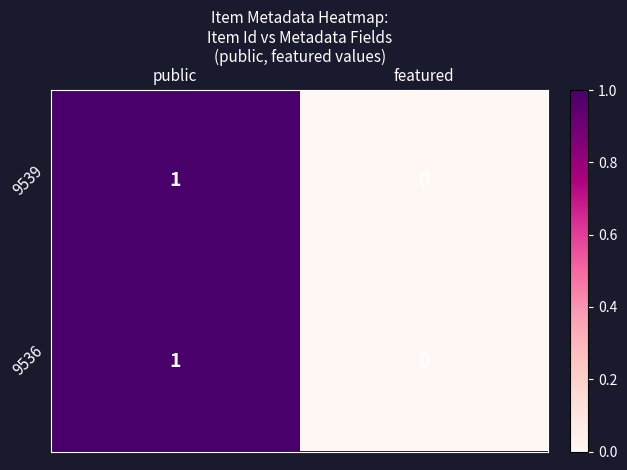

At which category is the sum across all series the highest?

public